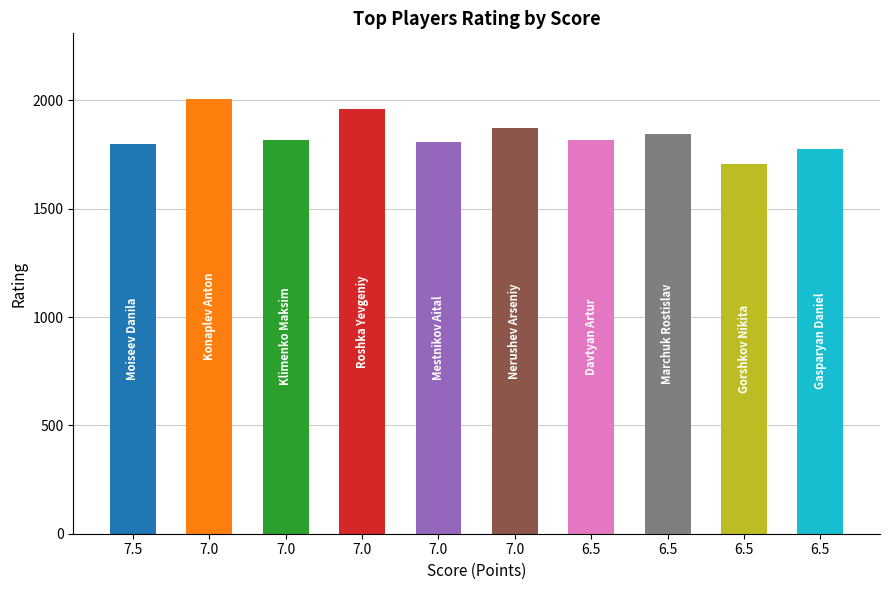

Which category has the lowest value across all series?

6.5